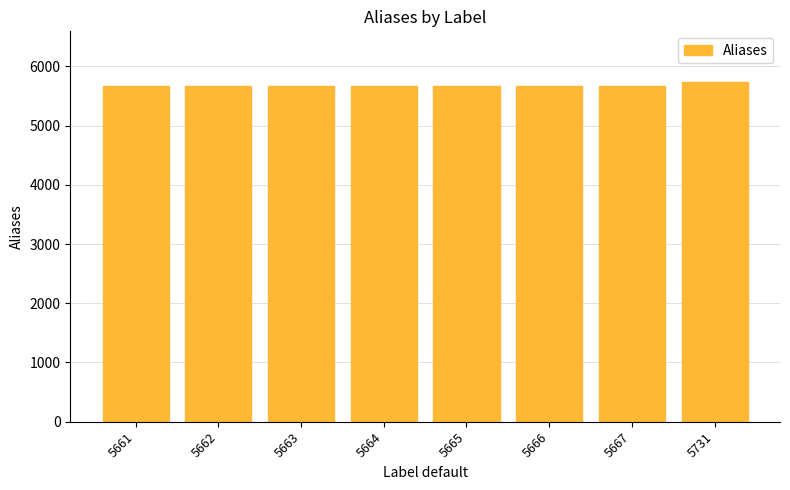

What is the average value?

5672